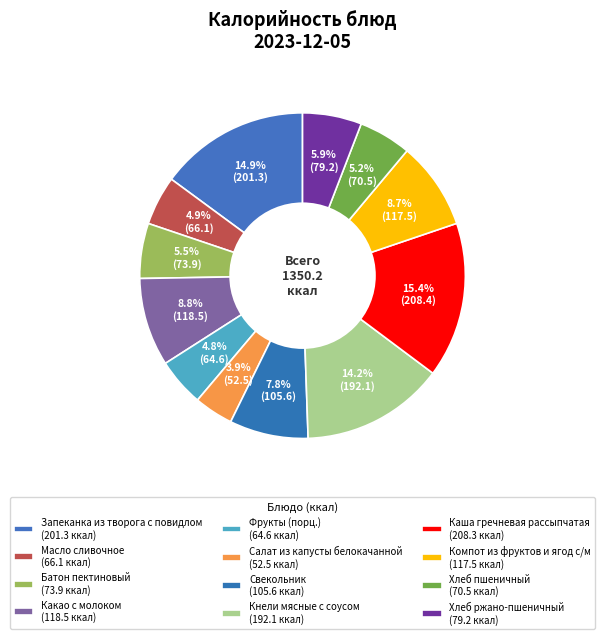

Which slice is the smallest?

Салат из капусты белокачанной